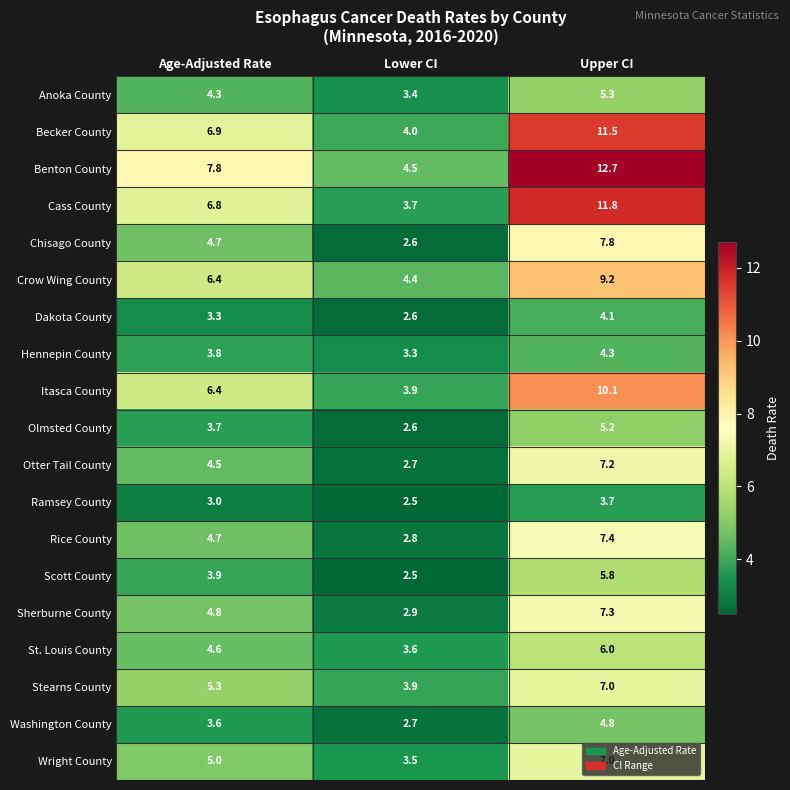

Count the number of categories in the chart.

3